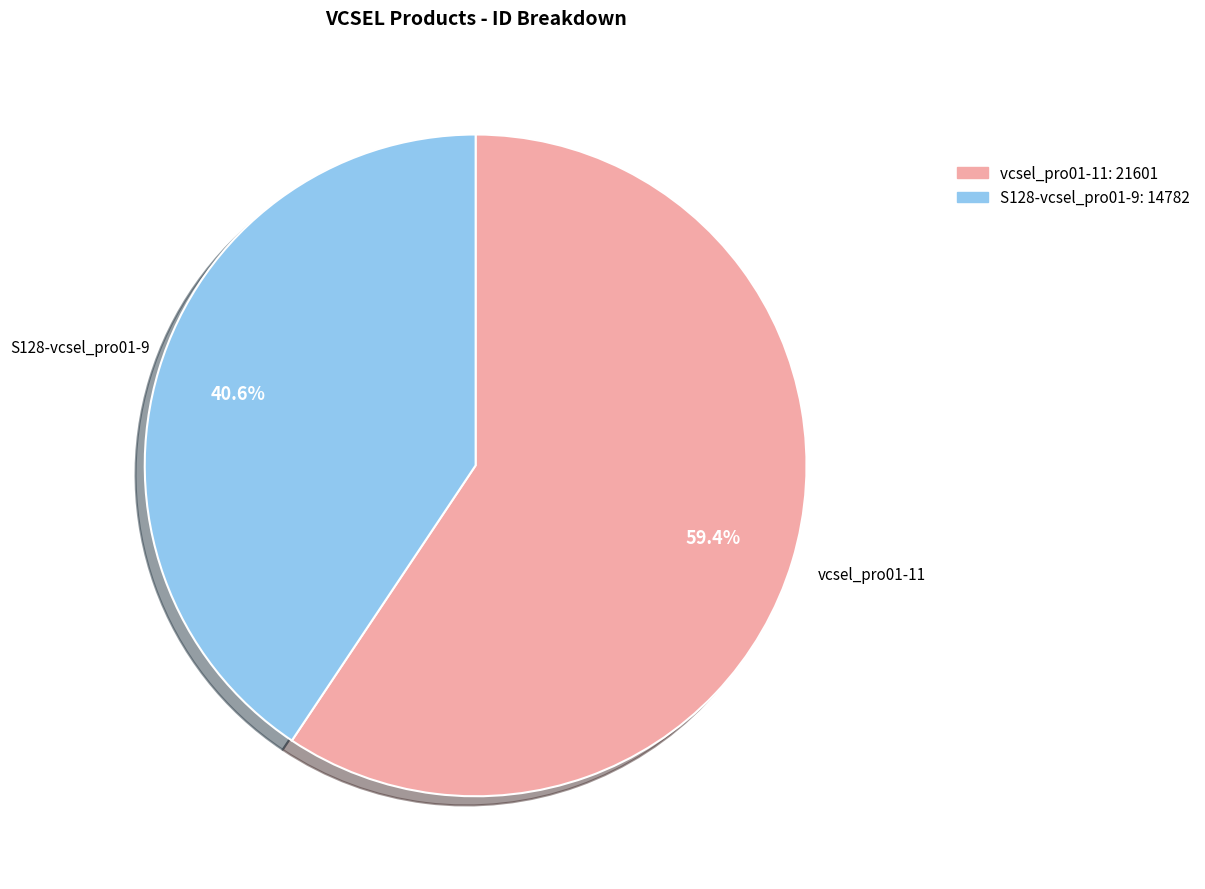

How much of the chart is everything except S128-vcsel_pro01-9?

59.4%